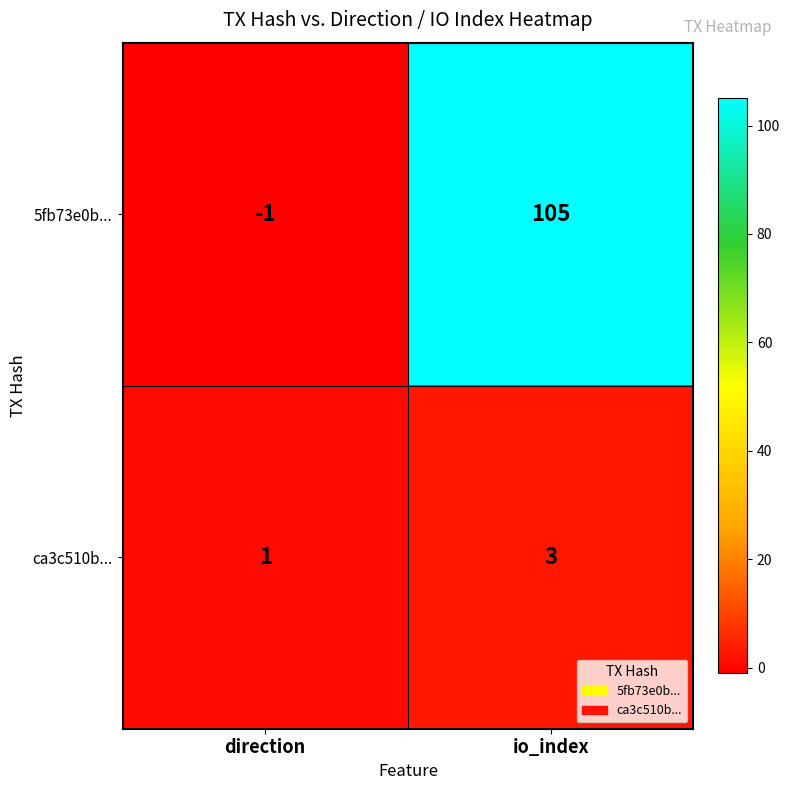

Which series changed the most between direction and io_index?

5fb73e0b...